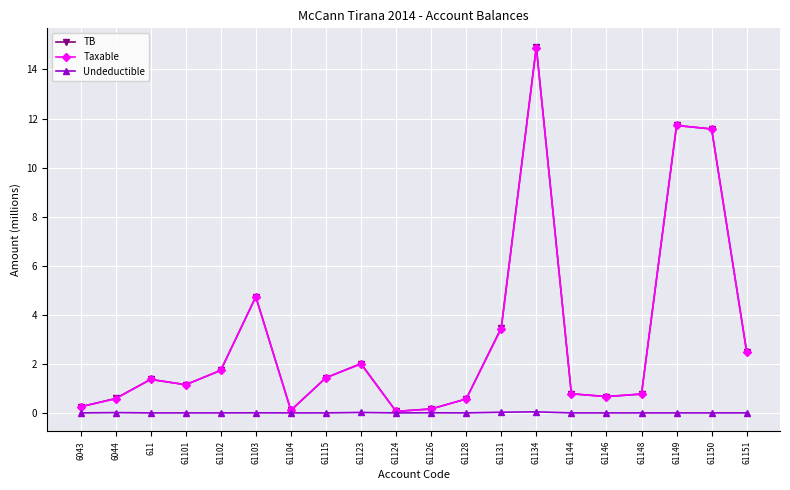

Does the chart display data point markers on the line(s)?

Yes